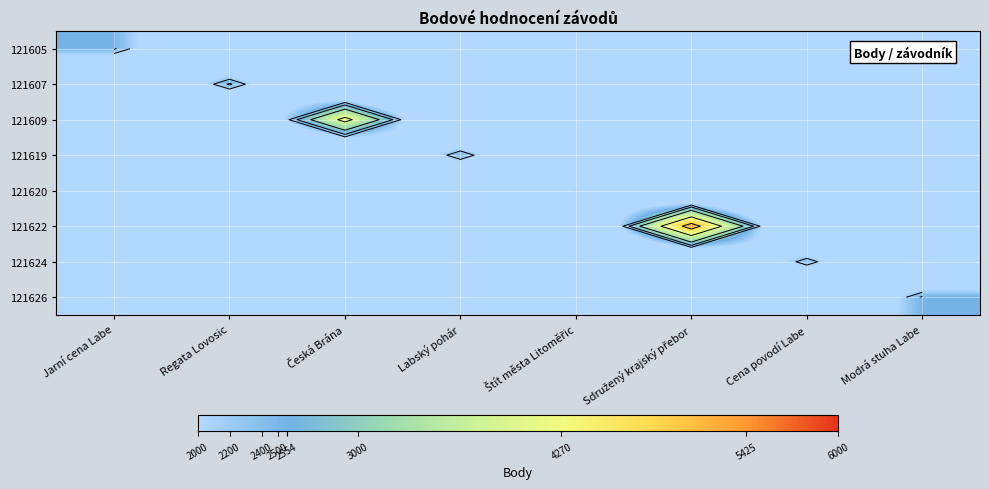

The 121605 series shows 1208 at Česká Brána. True or false?

False